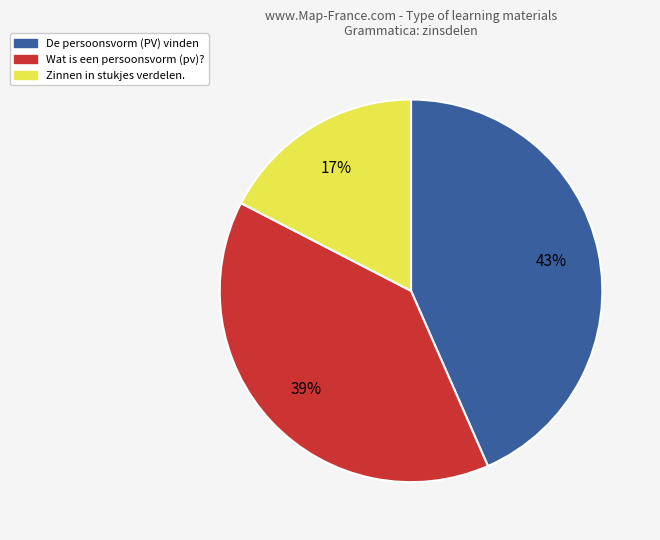

How many slices are in this pie chart?

3